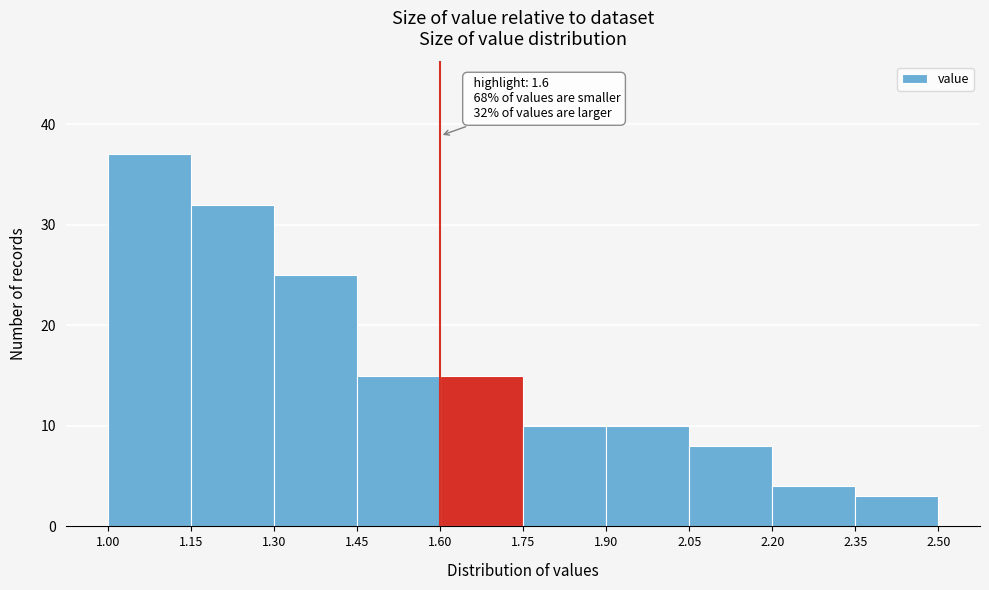

Over which range of the x-axis is the bar tallest?

1.00 to 1.15